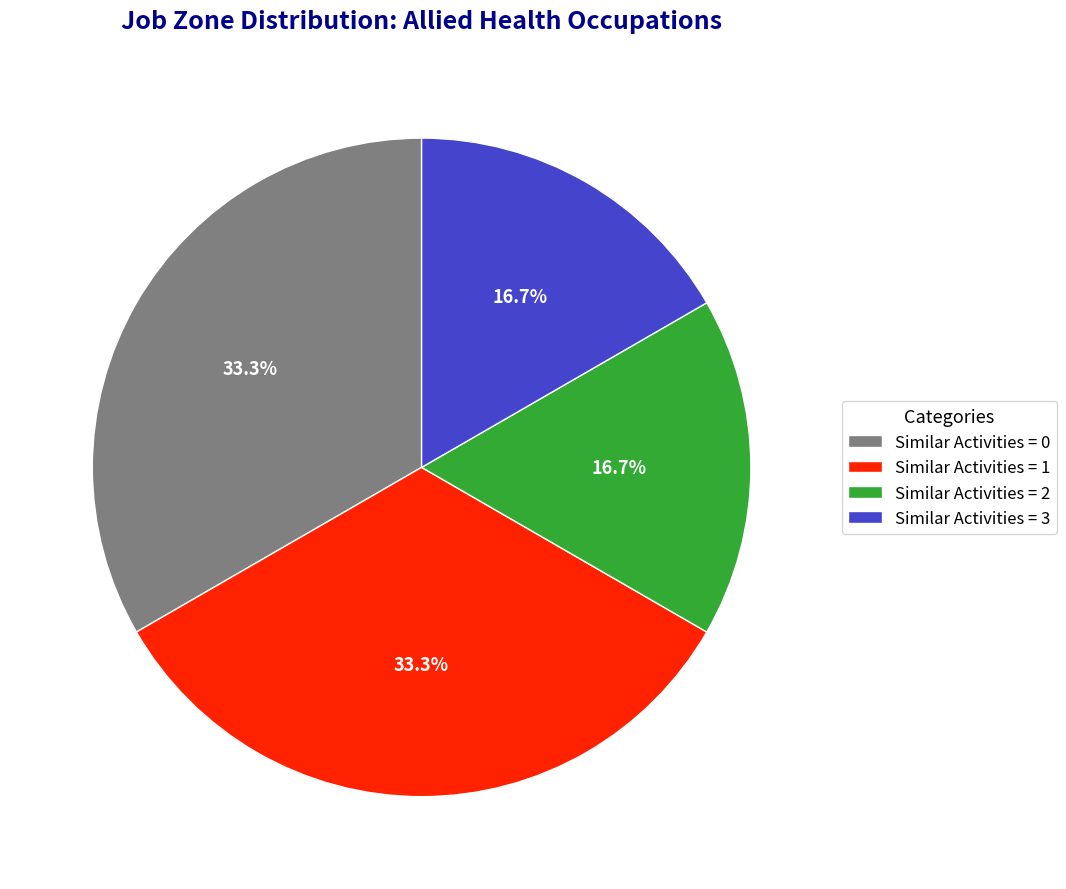

How much of the chart is everything except Similar Activities = 2?

83.3%